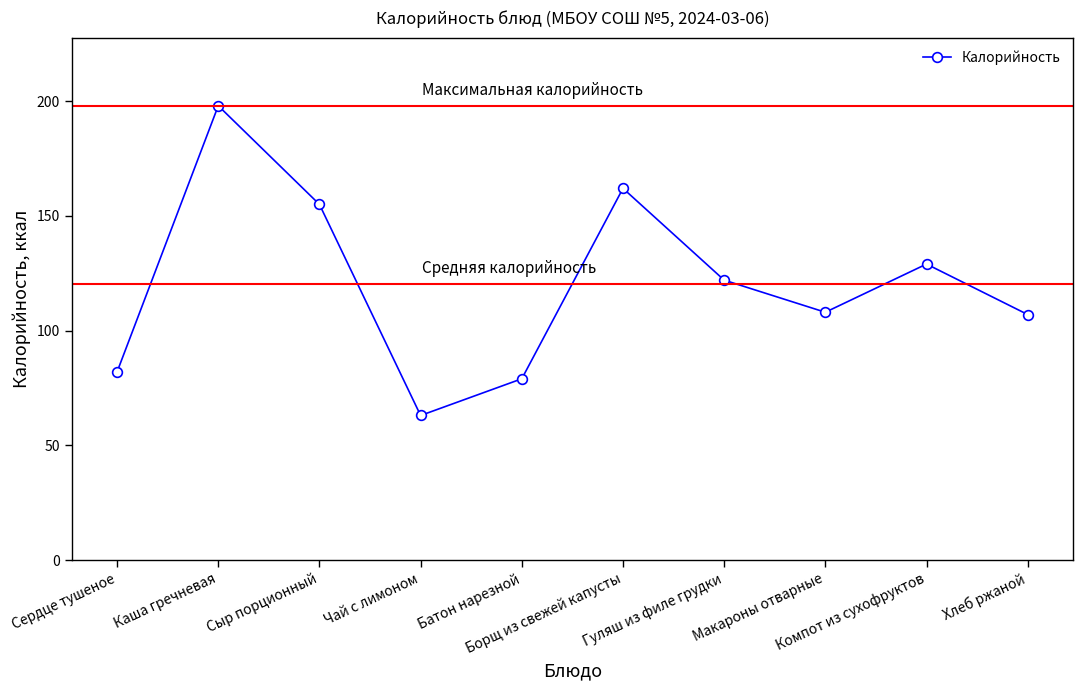

The chart shows a value of 35 at Чай с лимоном. True or false?

False